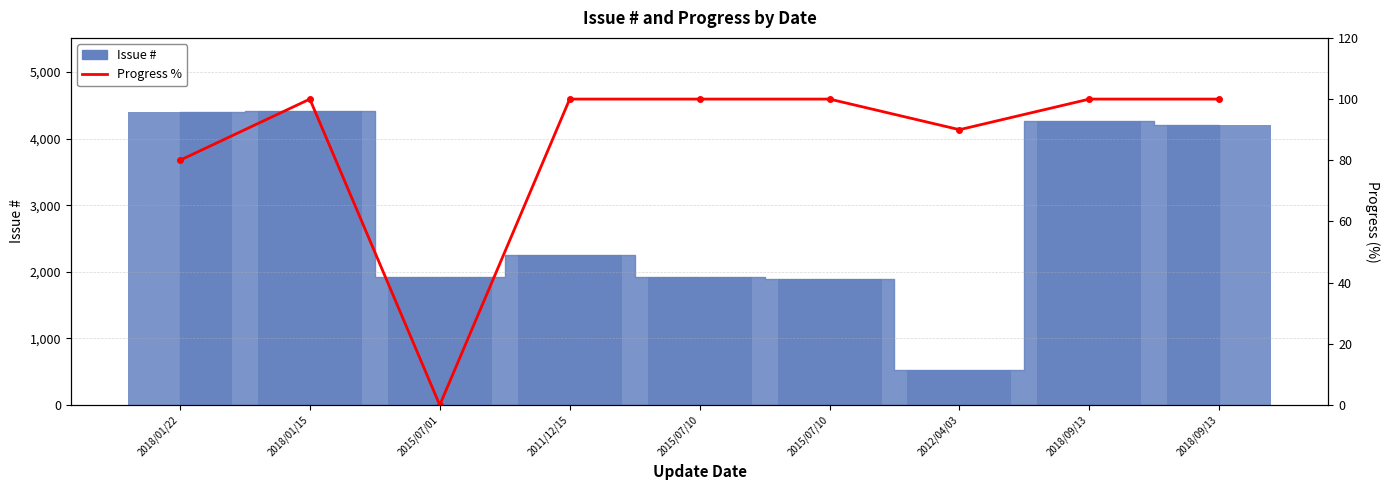

How many data points does each series have?

9